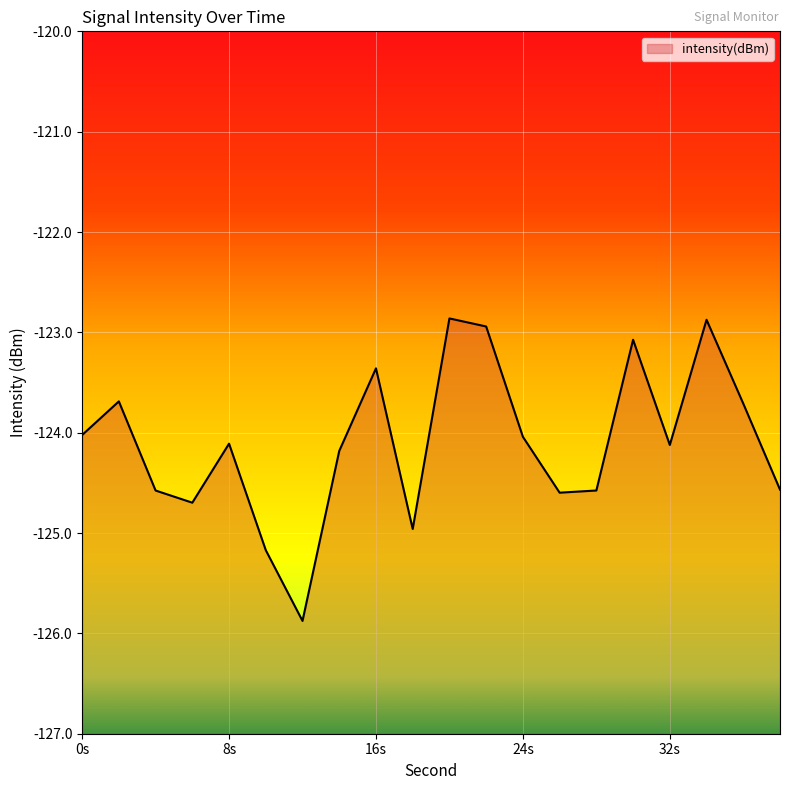

Is it true that the value at 16s is -214.0?

False